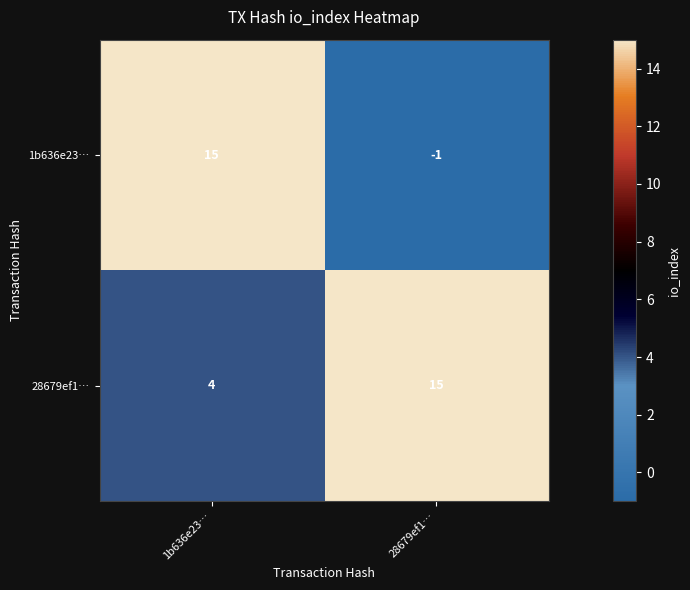

Reading left to right, transcribe all the data shown in this chart.

1b636e23…: 1b636e23…=15	28679ef1…=-1
28679ef1…: 1b636e23…=4	28679ef1…=15